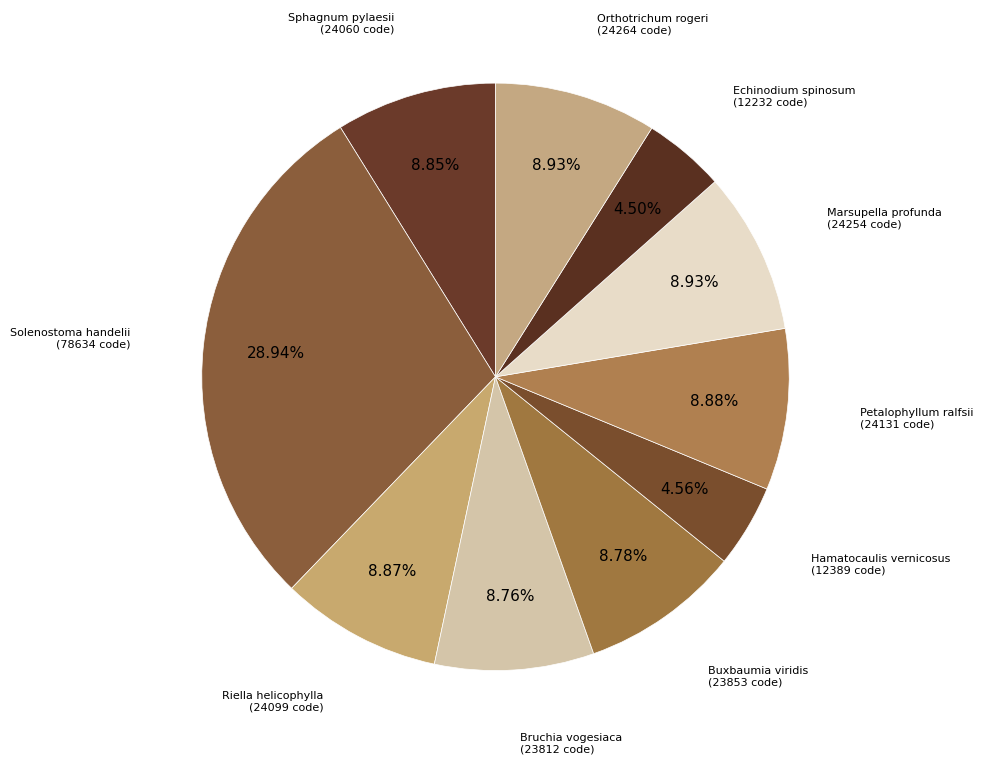

How many slices are in this pie chart?

10